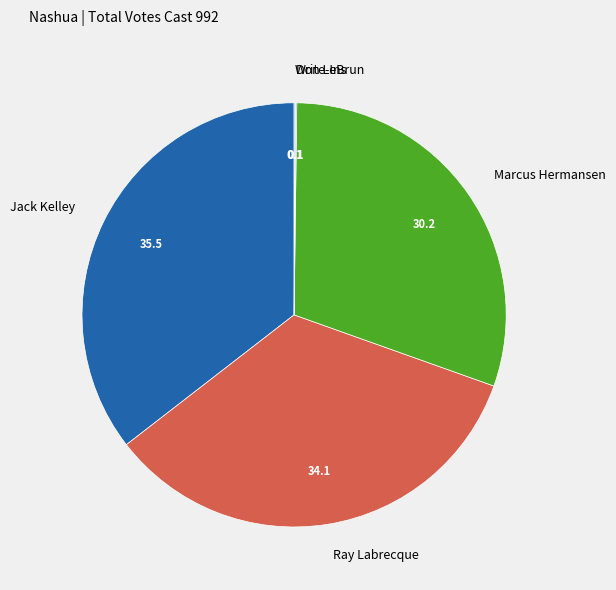

Is it true that Marcus Hermansen is 20% of the pie?

False